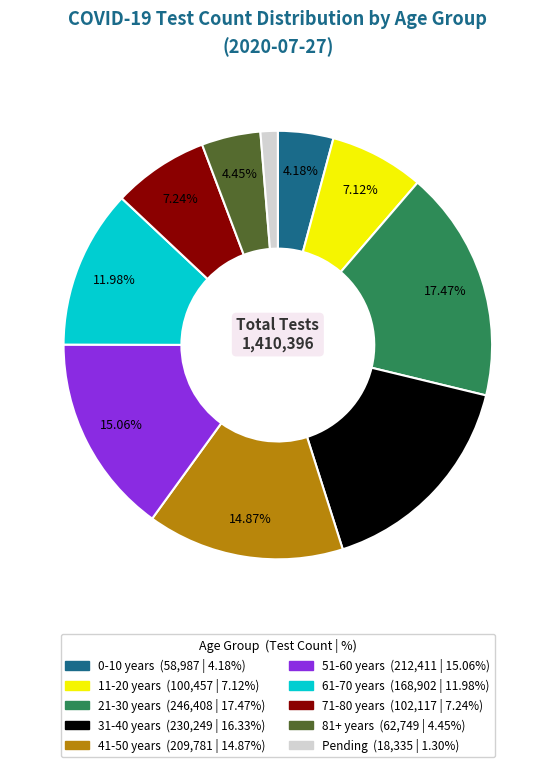

To the nearest percent, what is the combined percentage of 0-10 years and Pending?

5%